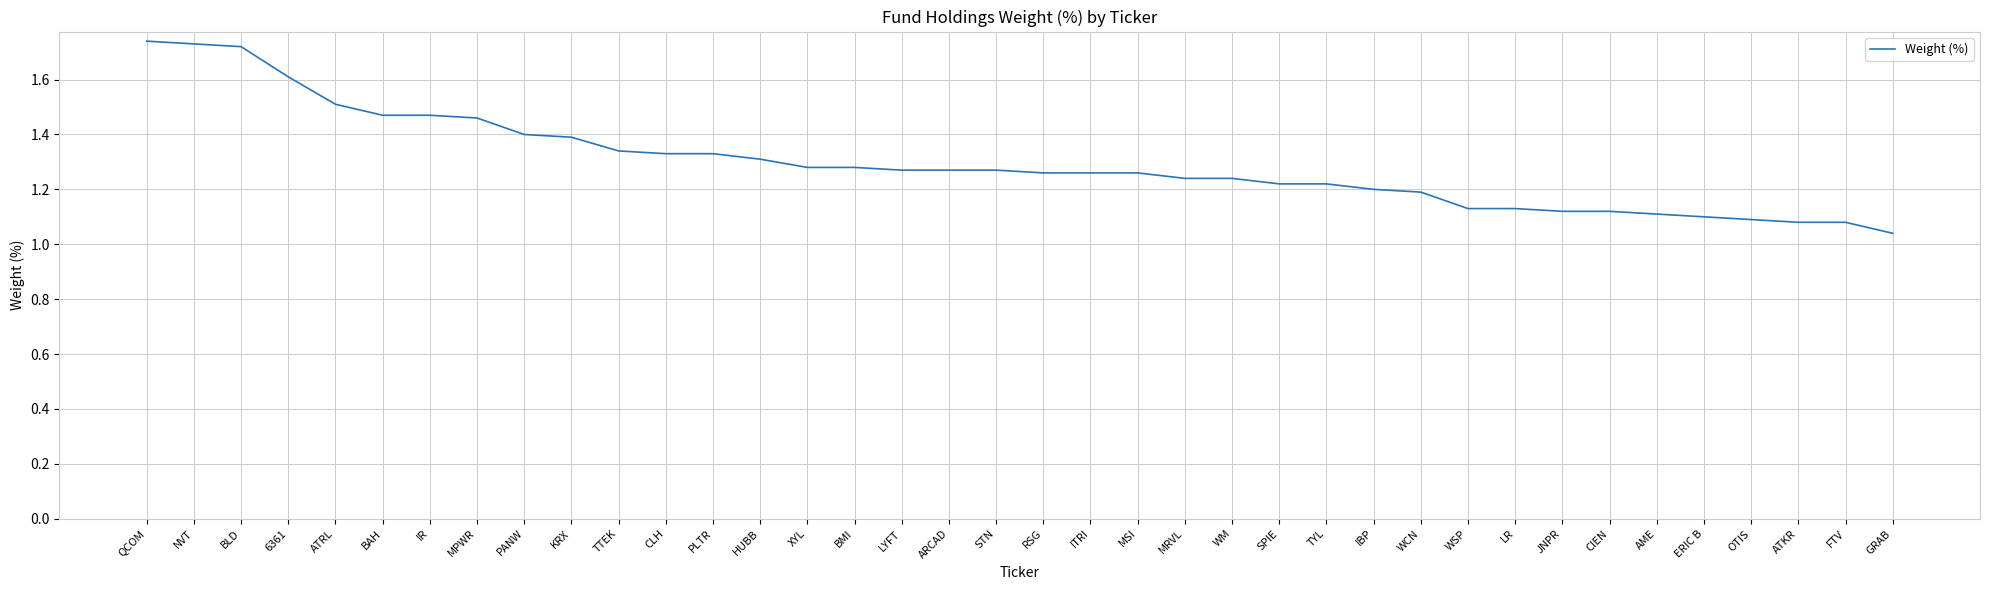

What position from the left is HUBB?

14